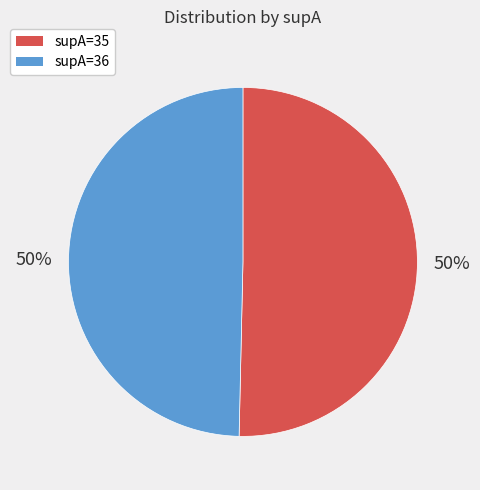

How many segments does this pie chart have?

2